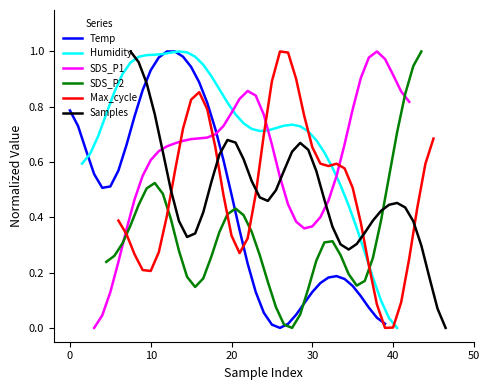

Is this an area chart (filled region under the line)?

No